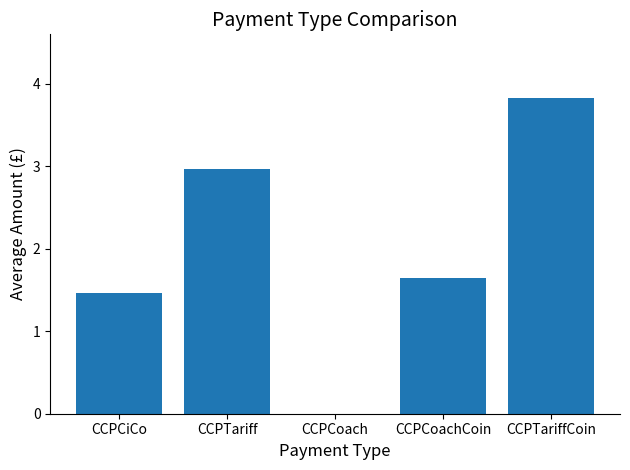

At which label is the value closest to 1?

CCPCiCo